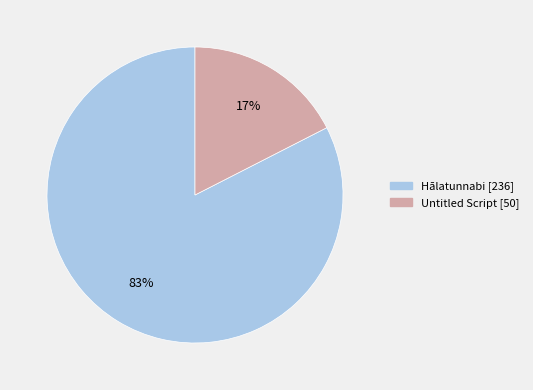

Which has a higher value, Untitled Script or Hālatunnabi?

Hālatunnabi